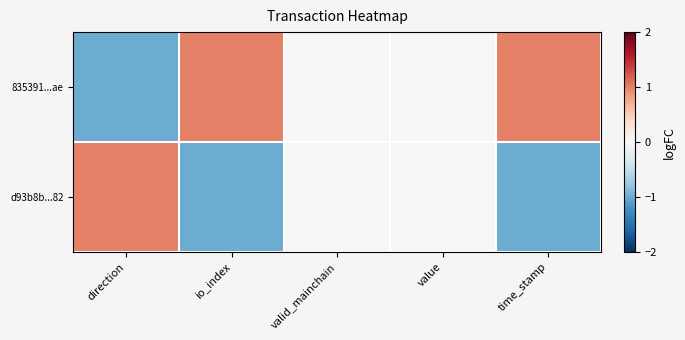

Rank the series by their maximum value, from highest to lowest.

835391...ae, d93b8b...82